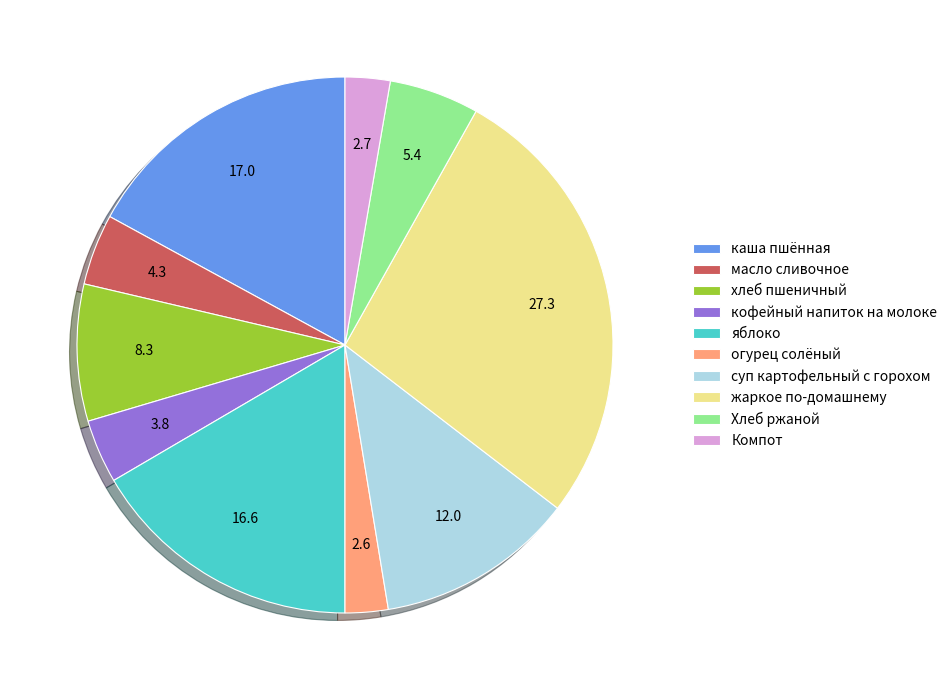

Does Компот represent more than half of the total?

No